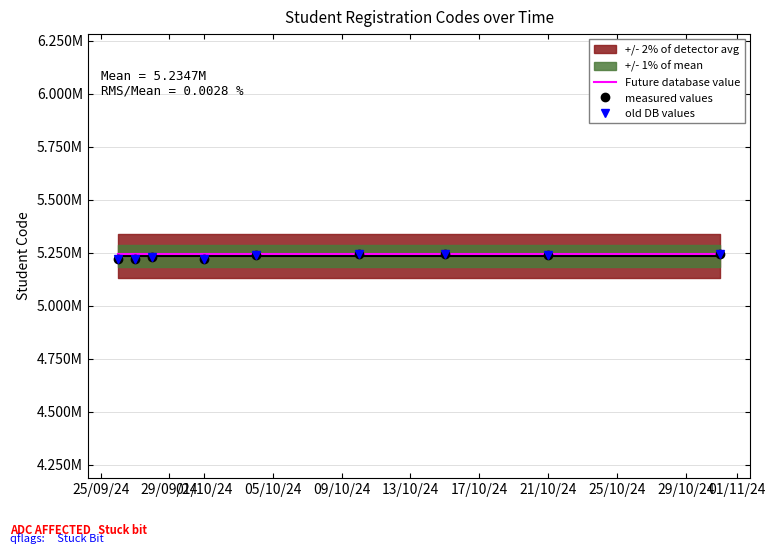

True or false: measured values and old DB values cross at least once.

False